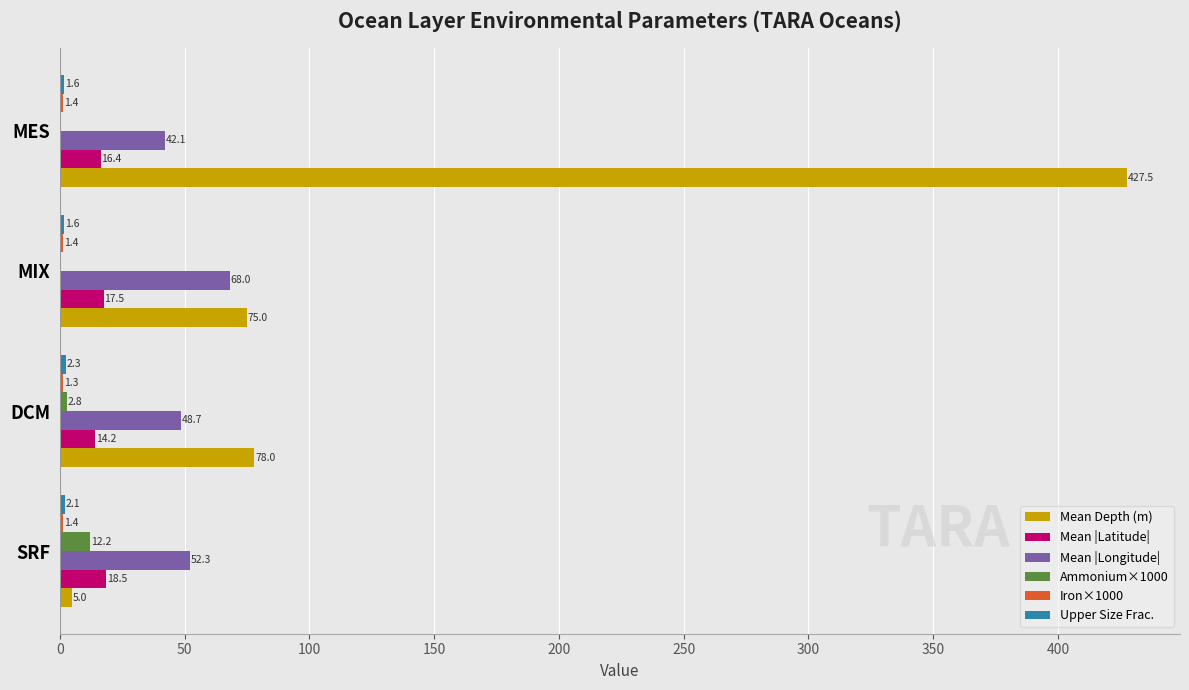

Between SRF and MES, which series saw the biggest shift?

Mean Depth (m)